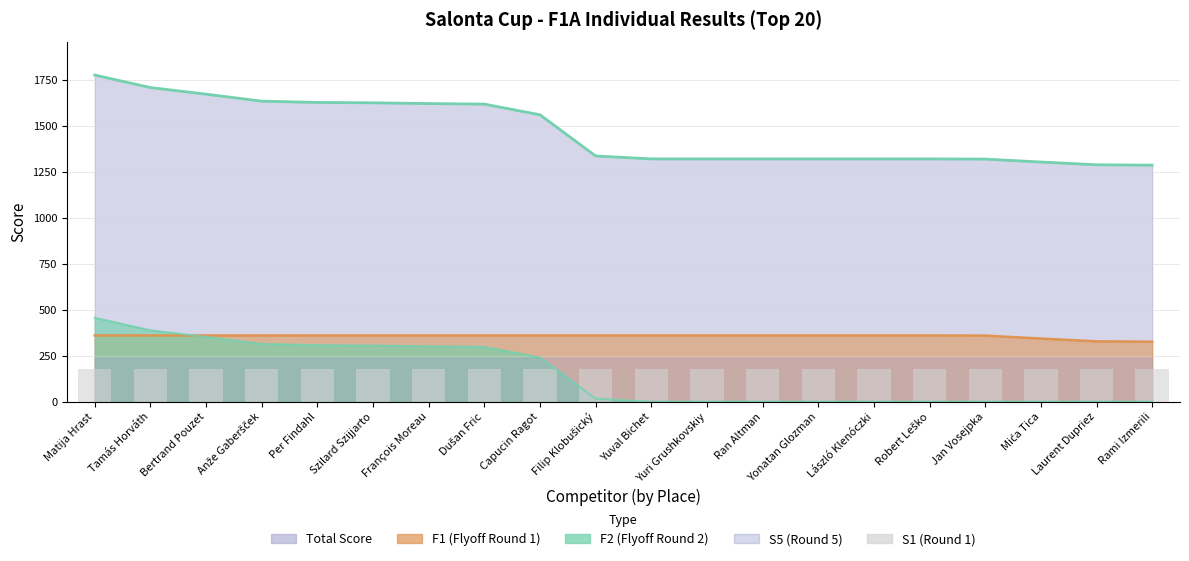

What is the difference between the F1 values at Rami Izmerili and Szilard Szijjarto?

34